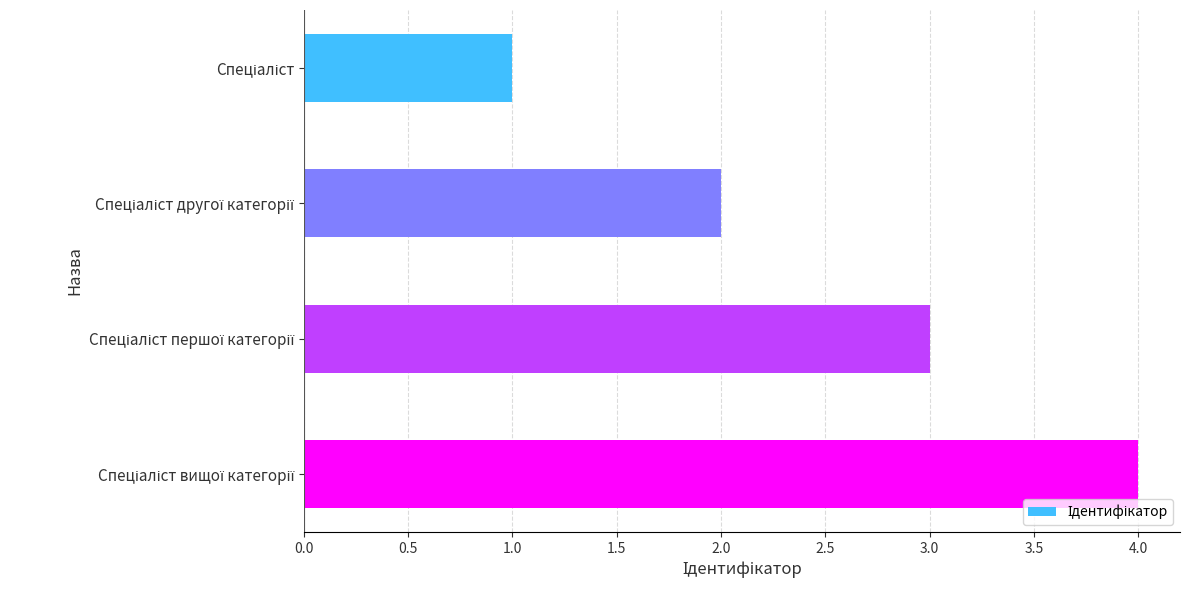

What is the sum of all values?

10